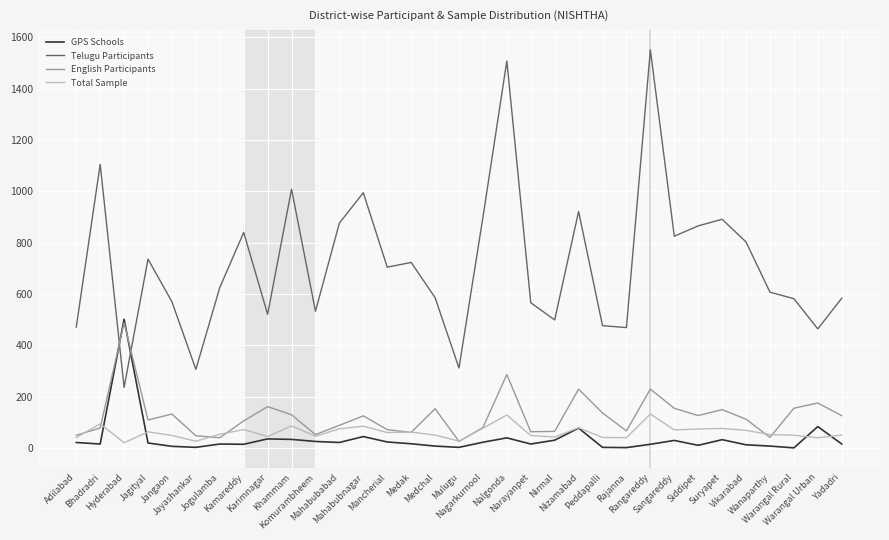

What are all the series names shown in the legend?

GPS Schools, Telugu Participants, English Participants, Total Sample